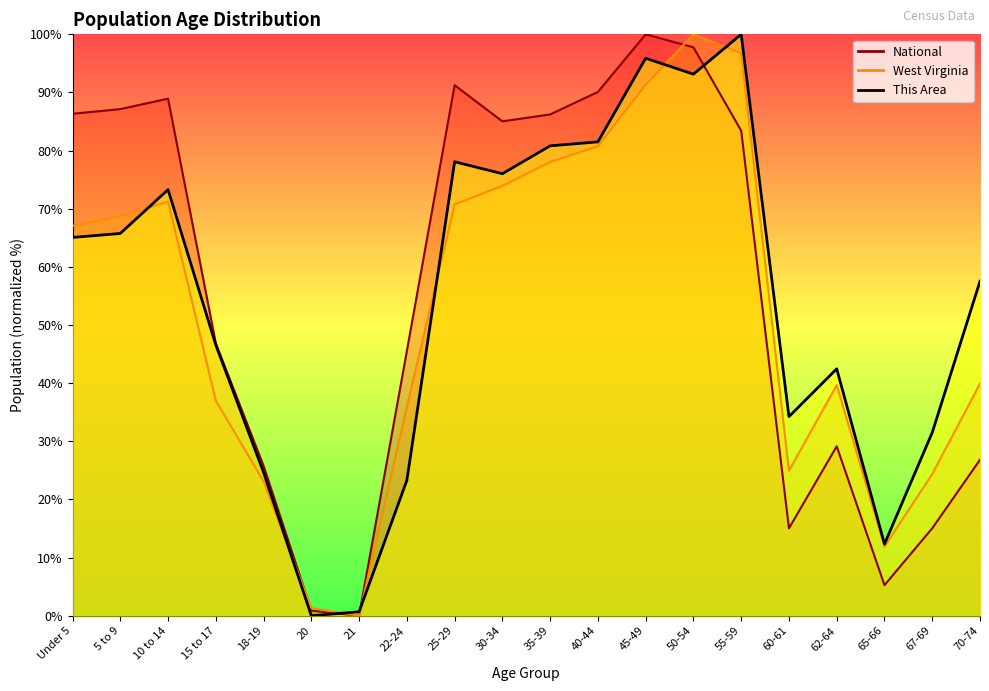

Is this an area chart (filled region under the line)?

No